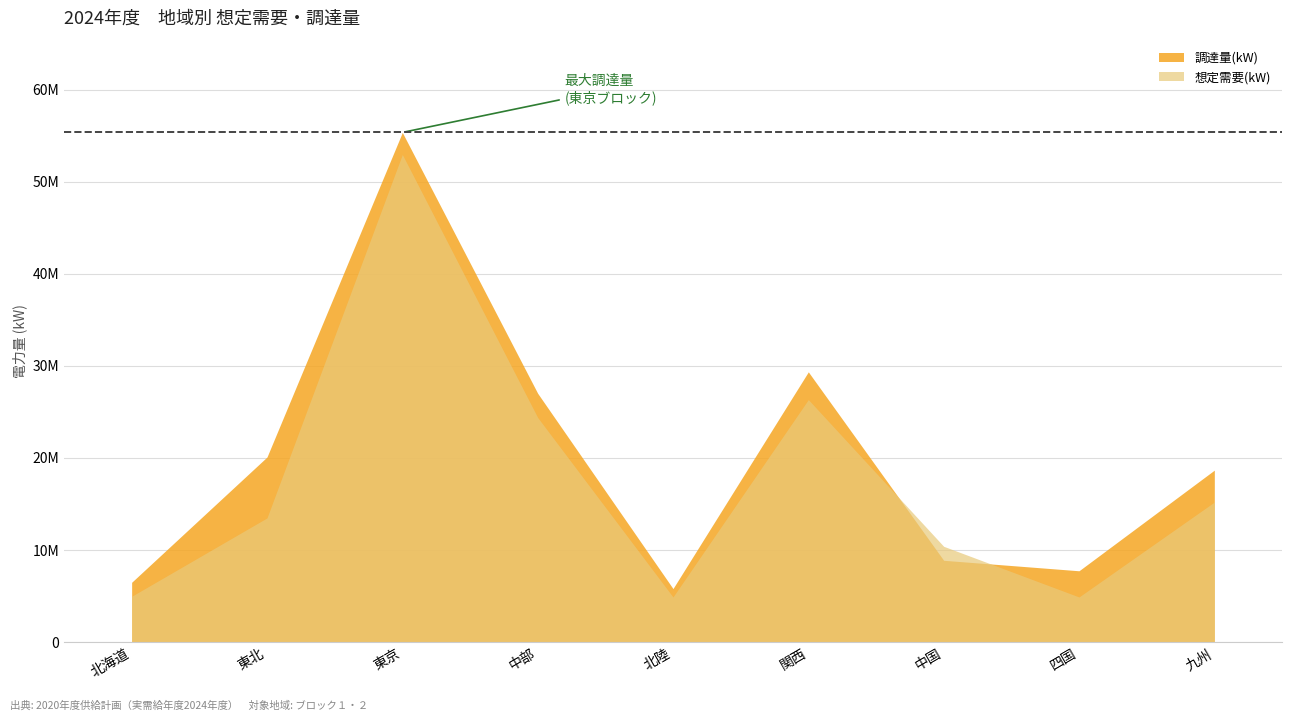

What is the sum of all 調達量(kW) values?

179480907